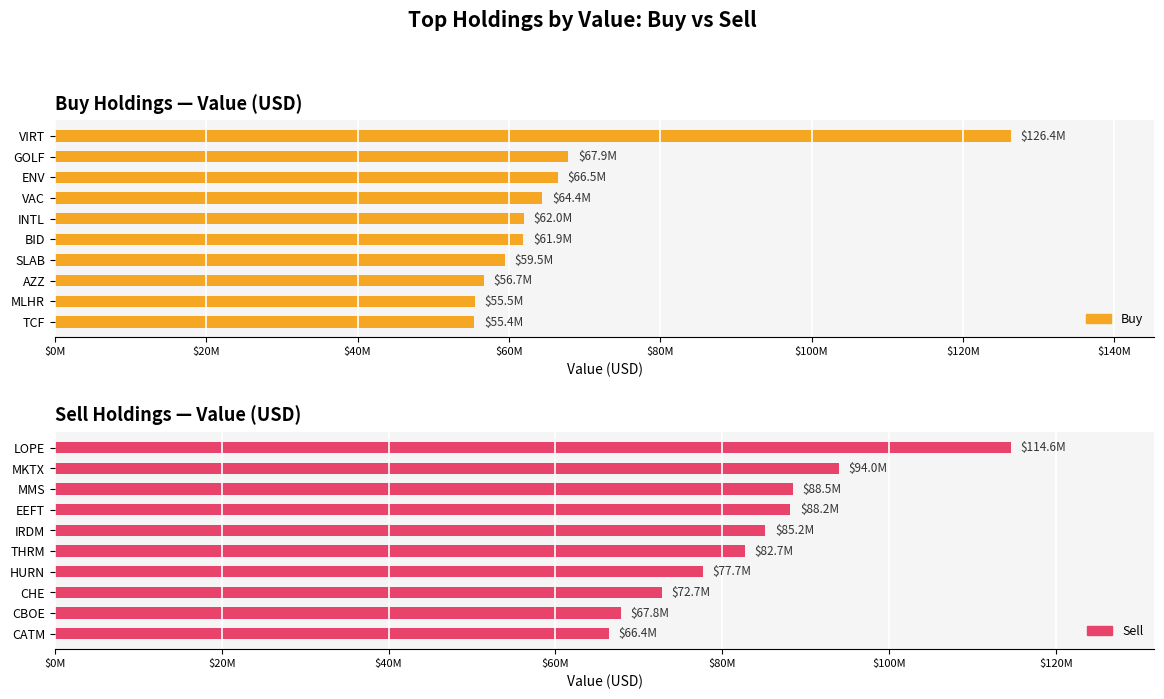

How many groups of bars are there?

10